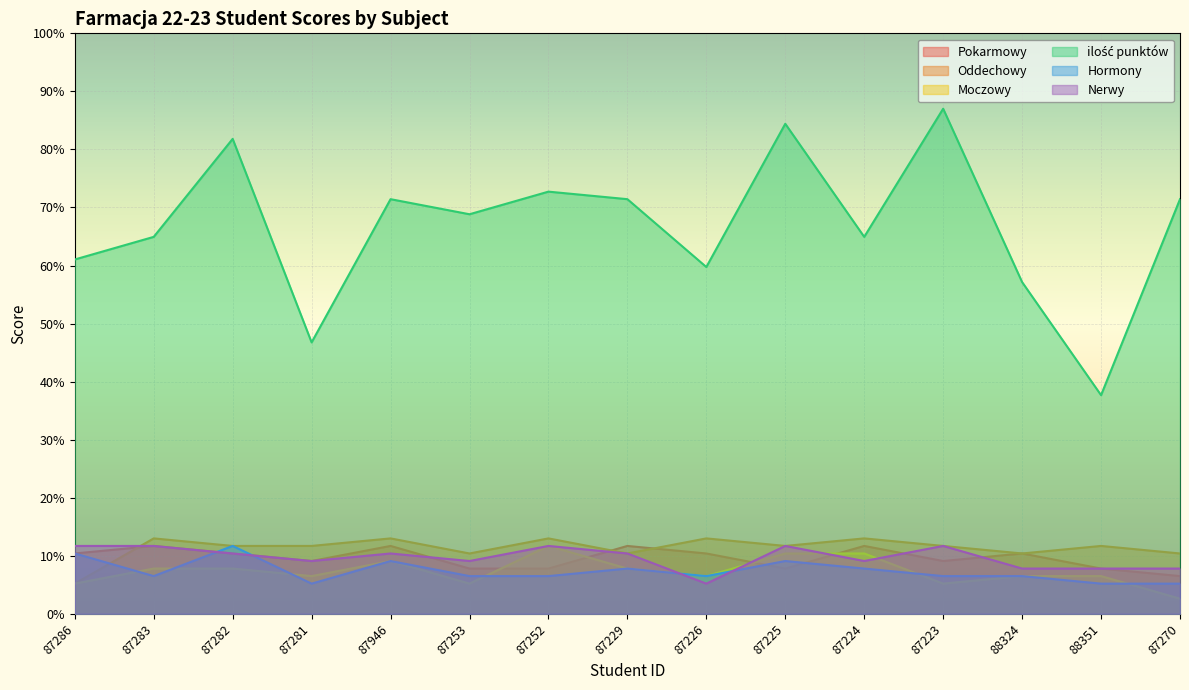

What is the label of the 5th point from the right?

87224